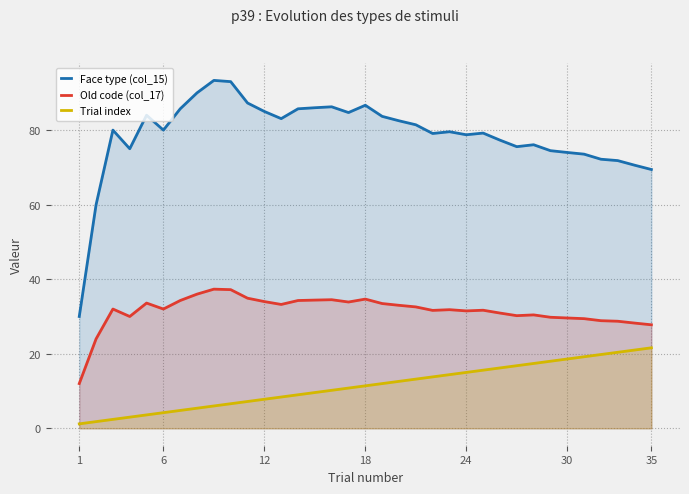

Rank the series at 24 from lowest to highest value.

Trial index, Old code (col_17), Face type (col_15)